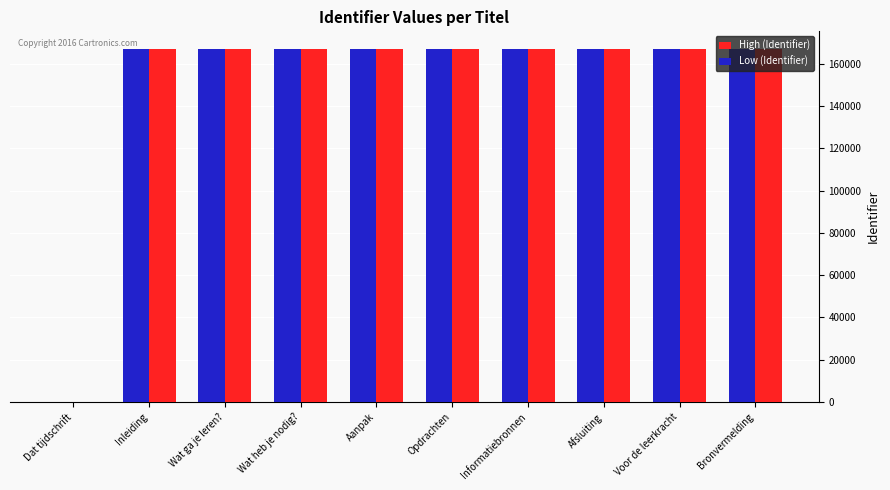

Which series has the widest spread of values?

High (Identifier)